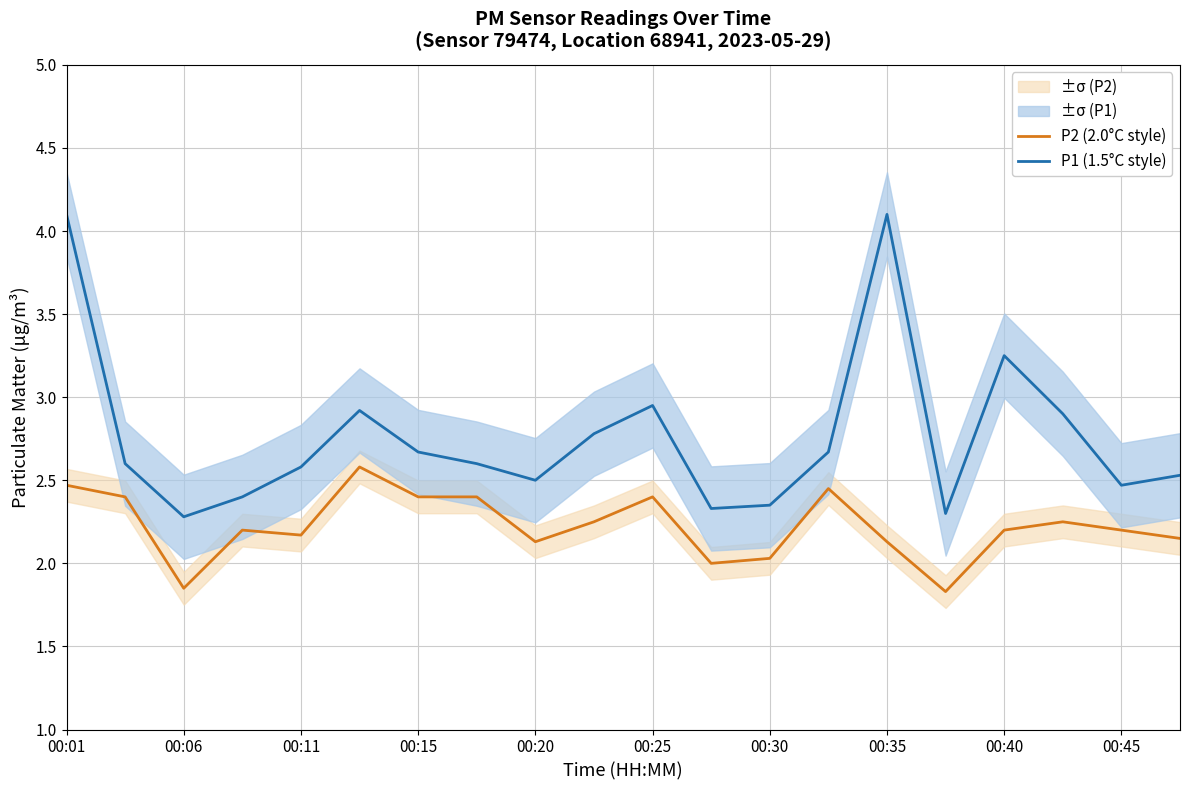

Reading left to right, transcribe all the data shown in this chart.

P2 (2.0°C style): 2.5	2.4	1.9	2.2	2.2	2.6	2.4	2.4	2.1	2.2	2.4	2.0	2.0	2.5	2.1	1.8	2.2	2.2	2.2	2.1
P1 (1.5°C style): 4.1	2.6	2.3	2.4	2.6	2.9	2.7	2.6	2.5	2.8	3.0	2.3	2.4	2.7	4.1	2.3	3.2	2.9	2.5	2.5